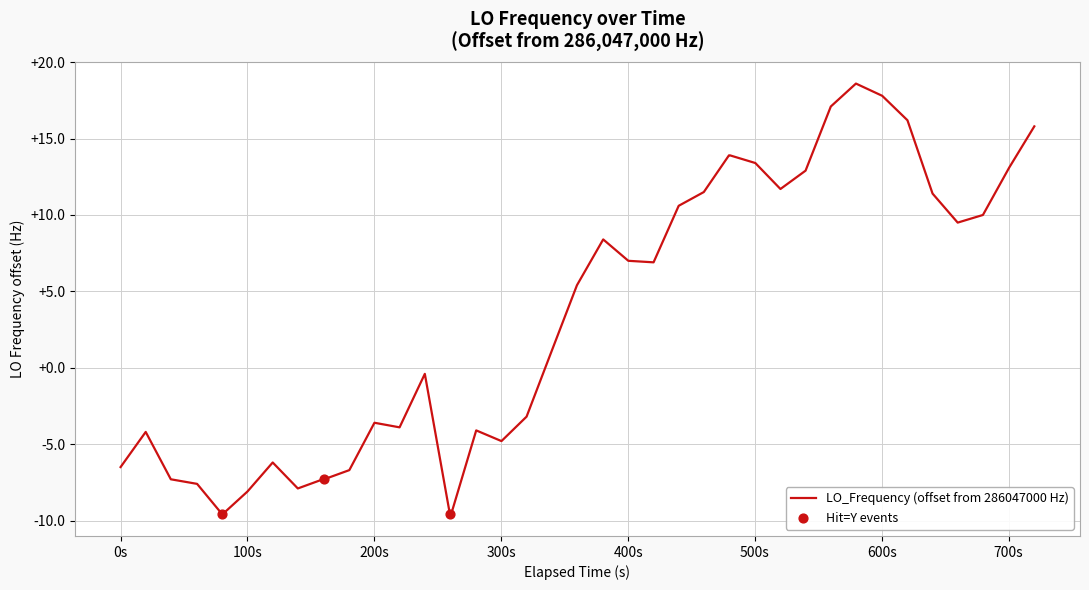

What is the smallest value displayed?

-9.6